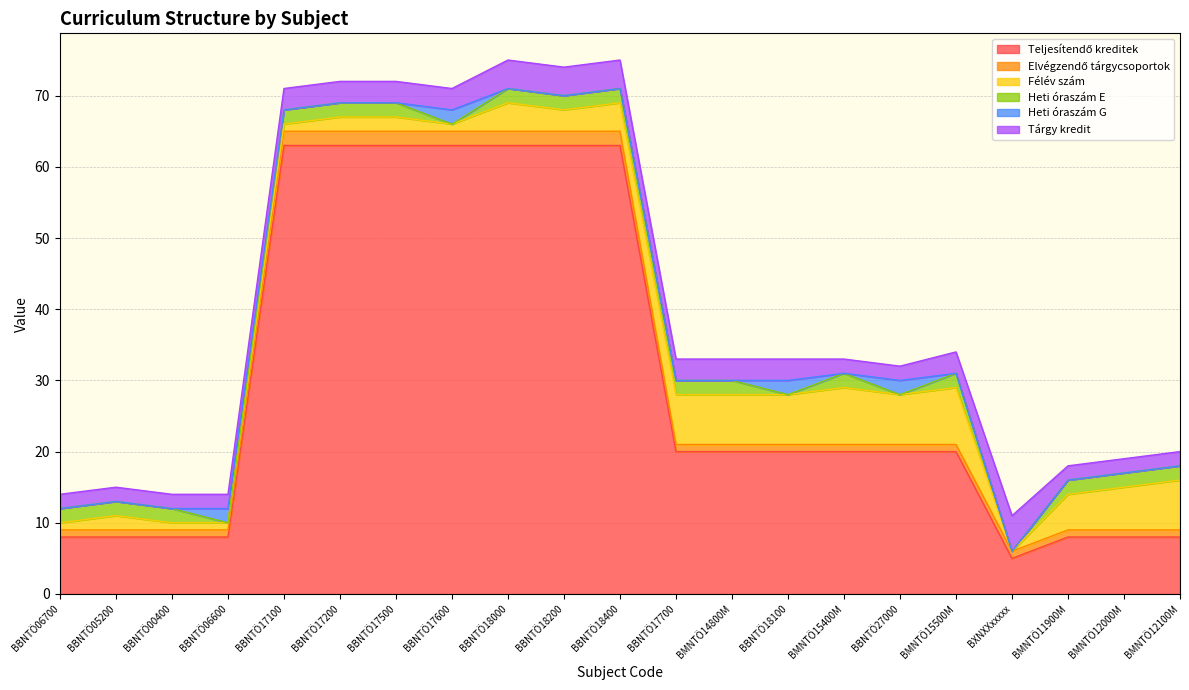

Reading left to right, extract all data points from this chart.

Teljesítendő kreditek: 8	8	8	8	63	63	63	63	63	63	63	20	20	20	20	20	20	5	8	8	8
Elvégzendő tárgycsoportok: 1	1	1	1	2	2	2	2	2	2	2	1	1	1	1	1	1	1	1	1	1
Félév szám: 1	2	1	1	1	2	2	1	4	3	4	7	7	7	8	7	8	0	5	6	7
Heti óraszám E: 2	2	2	0	2	2	2	0	2	2	2	2	2	0	2	0	2	0	2	2	2
Heti óraszám G: 0	0	0	2	0	0	0	2	0	0	0	0	0	2	0	2	0	0	0	0	0
Tárgy kredit: 2	2	2	2	3	3	3	3	4	4	4	3	3	3	2	2	3	5	2	2	2